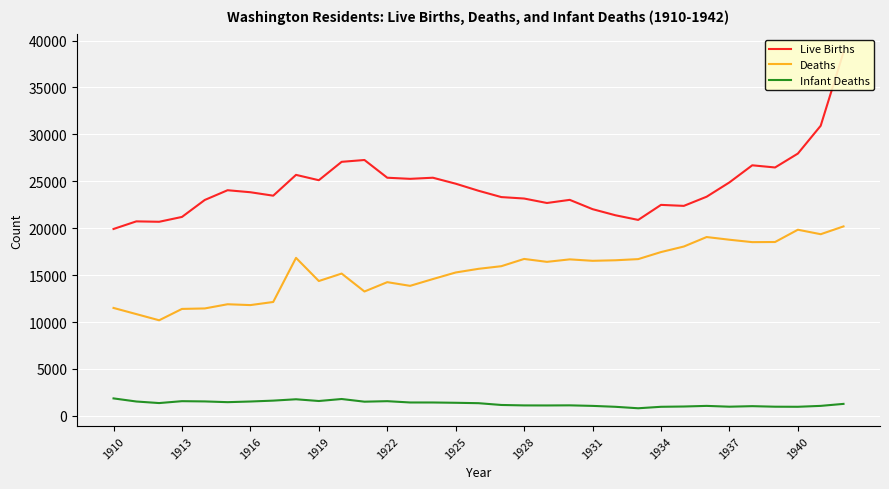

What is the total value across all series at 29?

45976